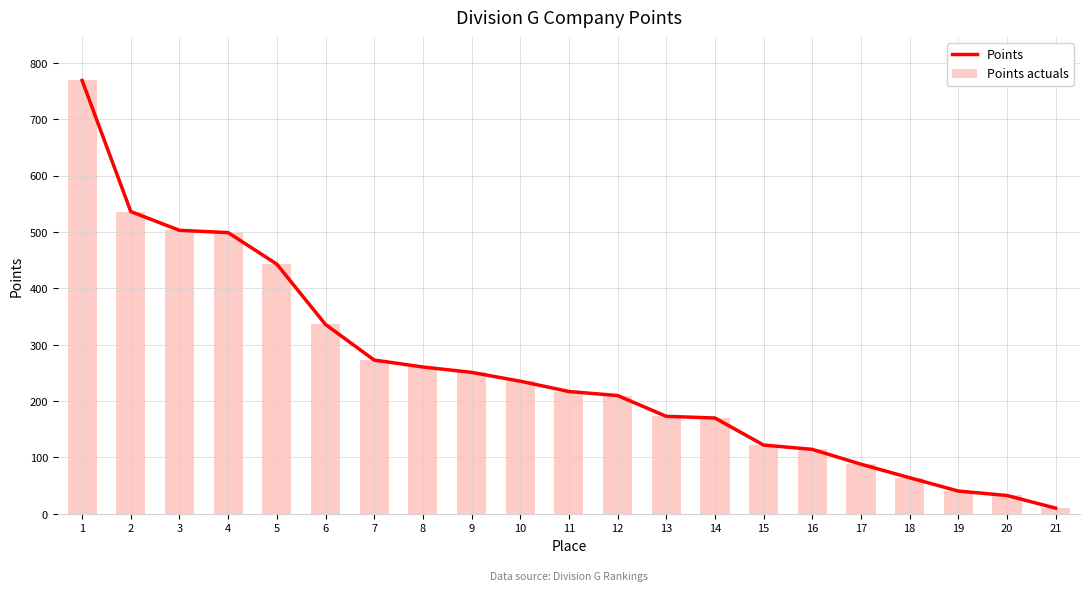

What is the average value of the Points actuals series?

254.6